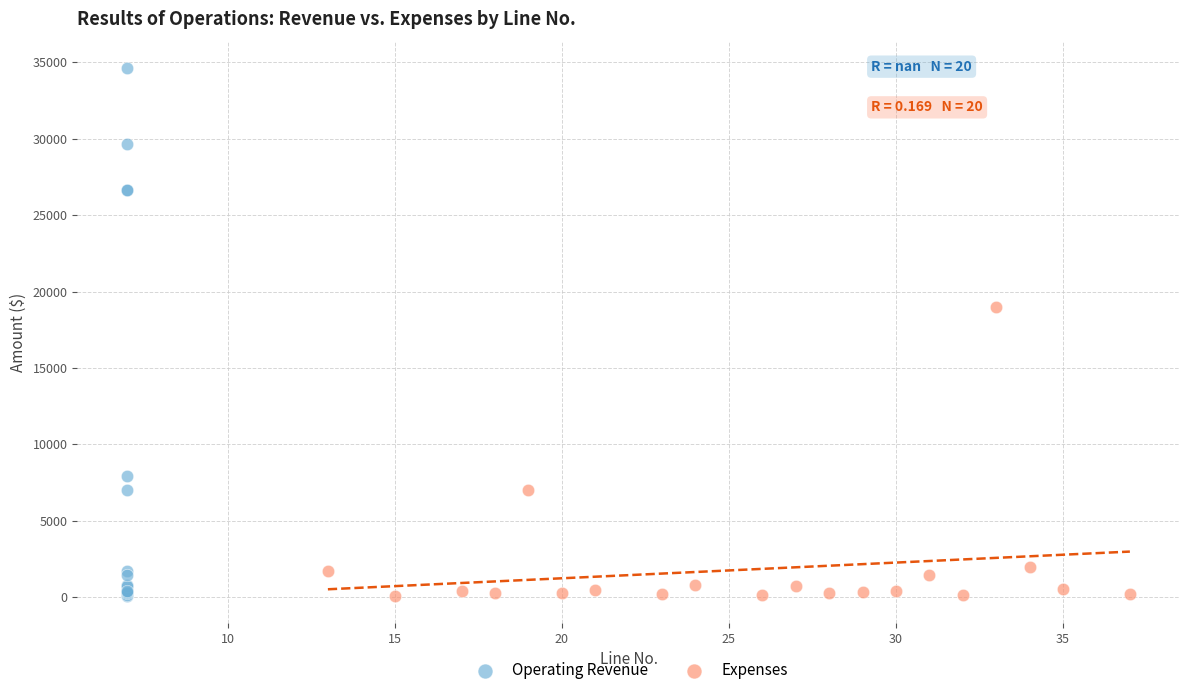

What are all the series names shown in the legend?

Operating Revenue, Expenses